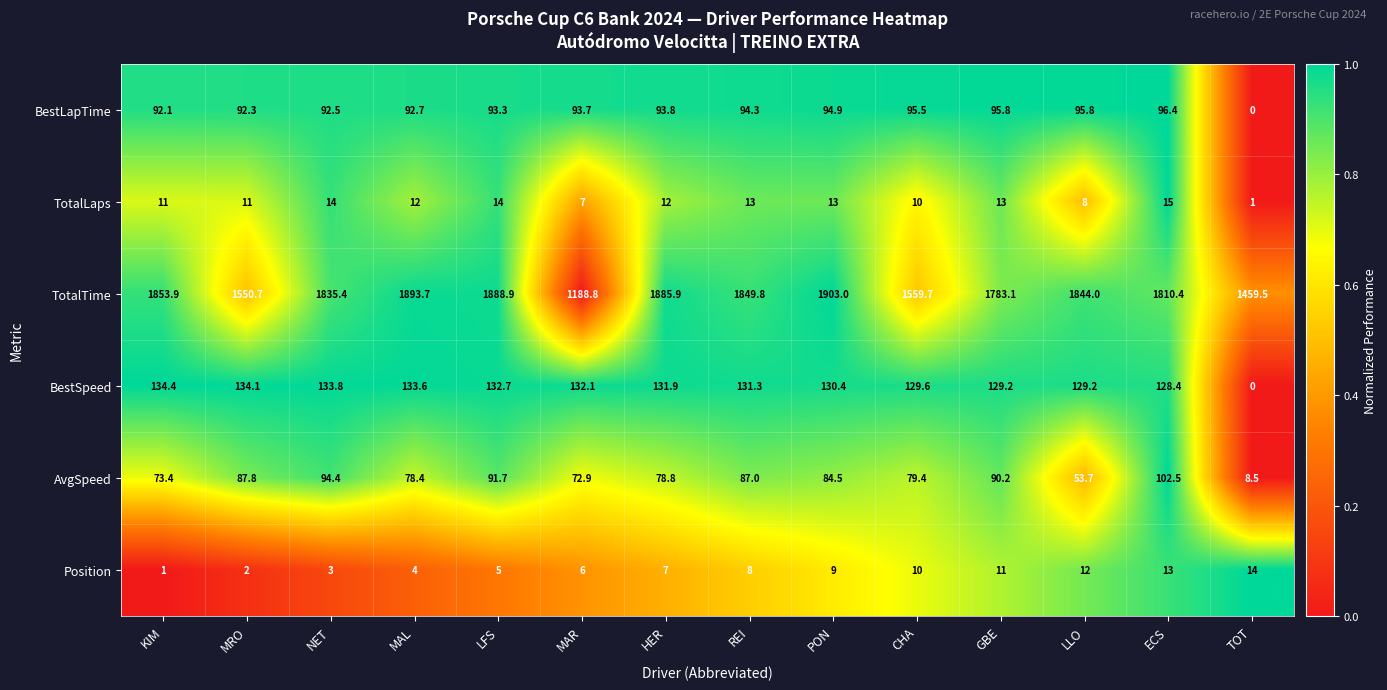

List the series in order of their peak value, lowest first.

Position, TotalLaps, BestLapTime, AvgSpeed, BestSpeed, TotalTime